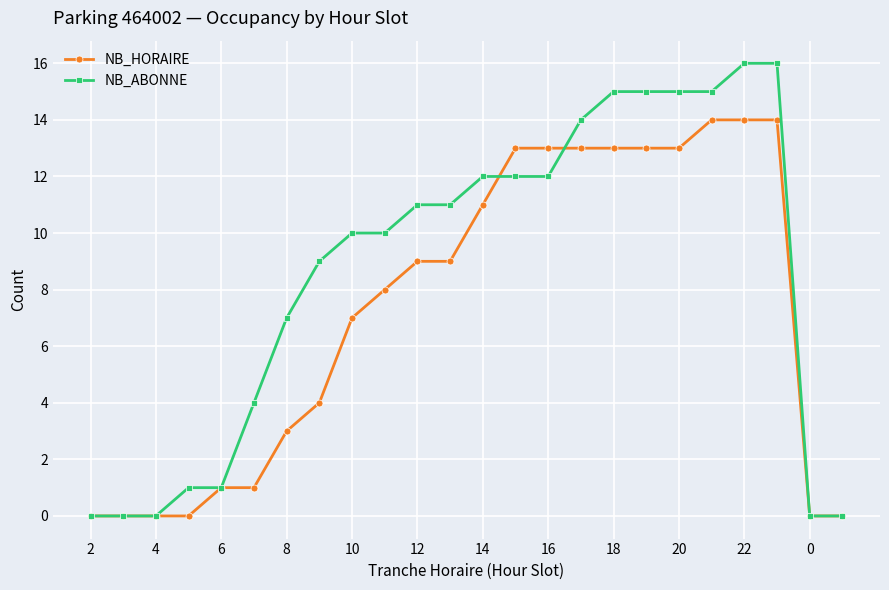

Which series has the largest total across all categories?

NB_ABONNE